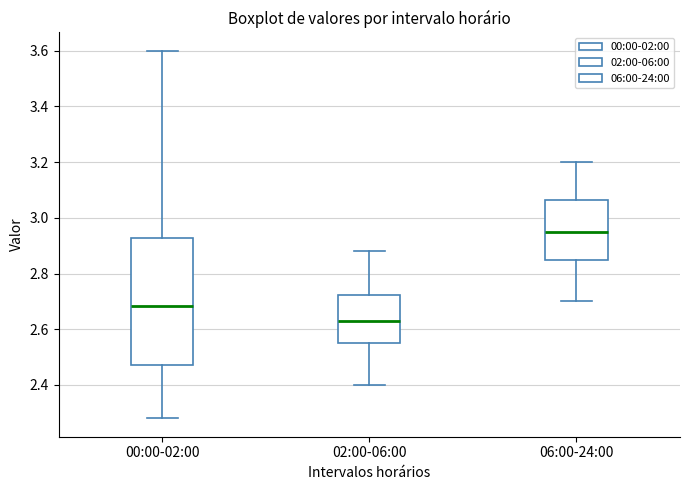

Which box's median line is the lowest?

02:00-06:00